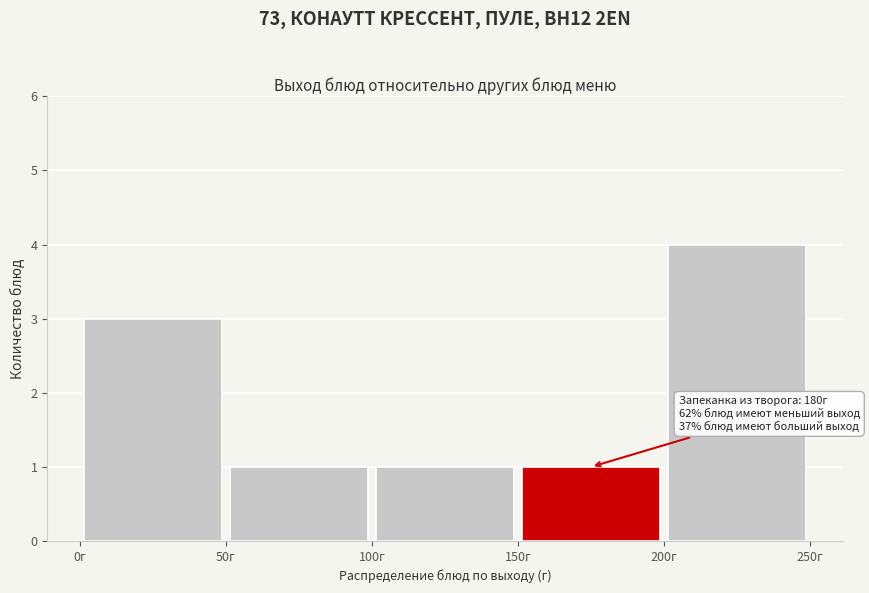

Which range on the x-axis has the tallest bar?

200 to 250